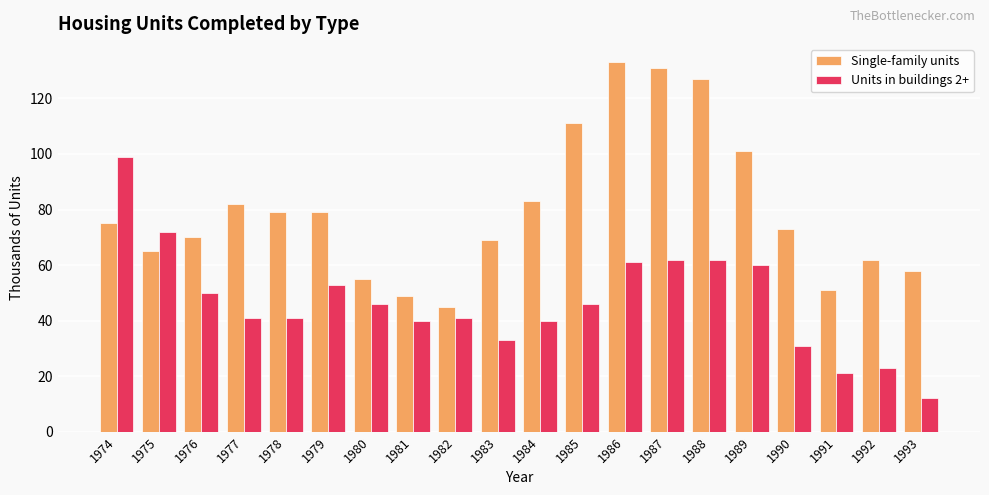

At 1984, list the series in order from smallest to largest.

Units in buildings 2+, Single-family units